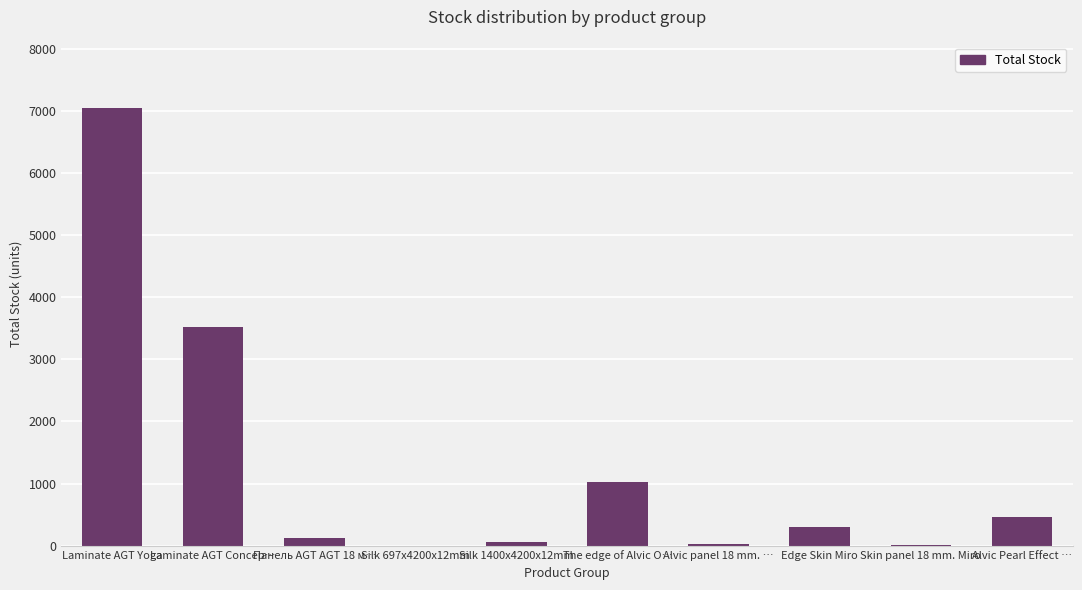

Which has a higher value, The edge of Alvic O… or Edge Skin Miro?

The edge of Alvic O…